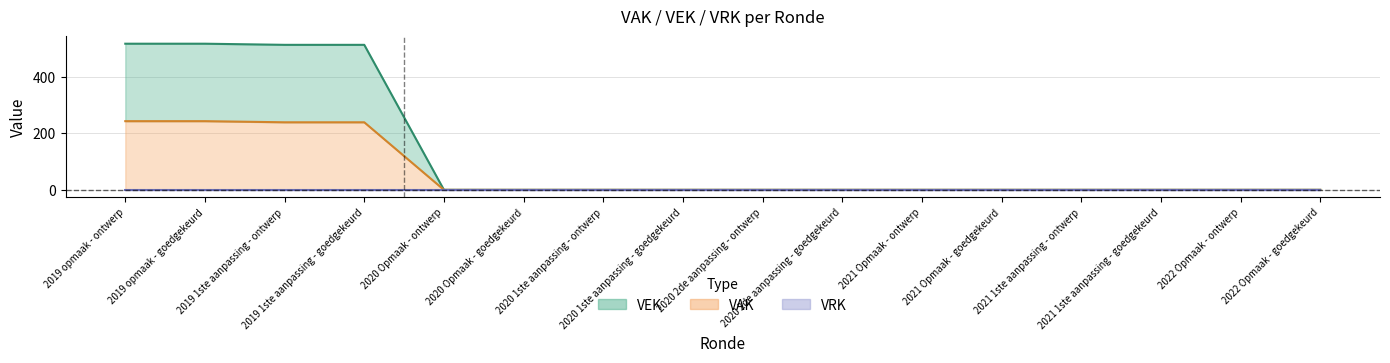

The VEK series shows 178 at 2022 Opmaak - goedgekeurd. True or false?

False